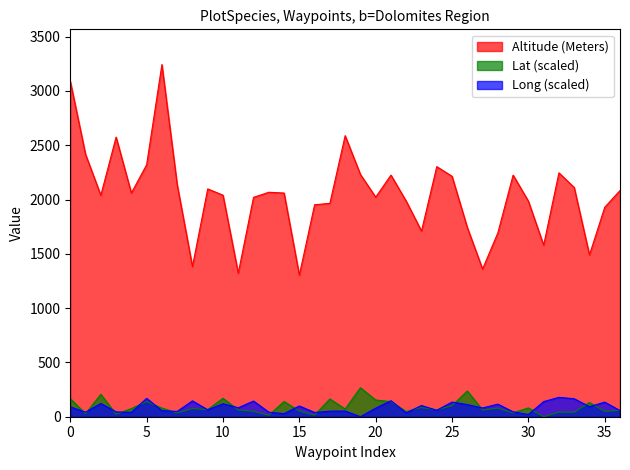

What is the highest value of the Altitude (Meters) series?

3243.0